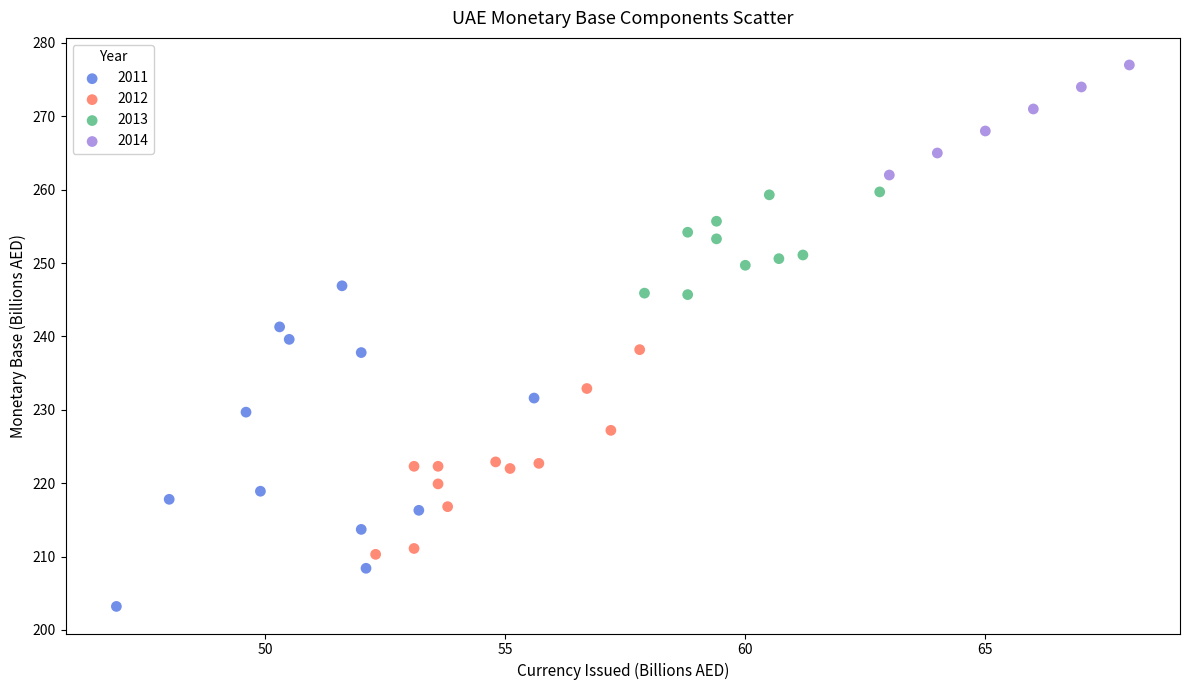

Which series contains the highest Y value?

2014